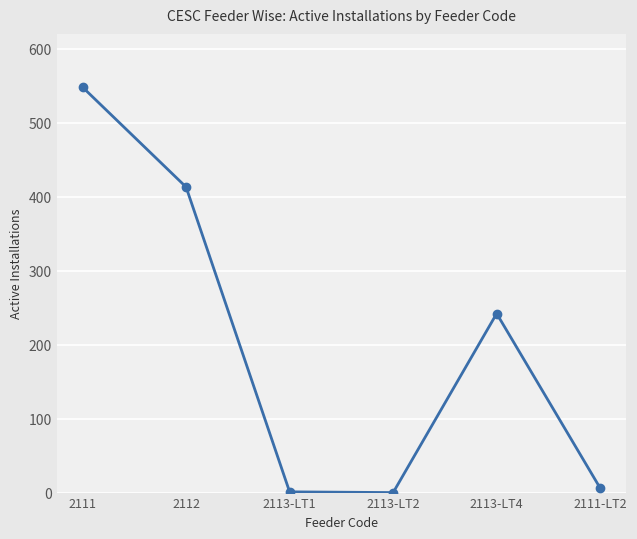

What is the sum of the values at 2111-LT2 and 2113-LT2?

6